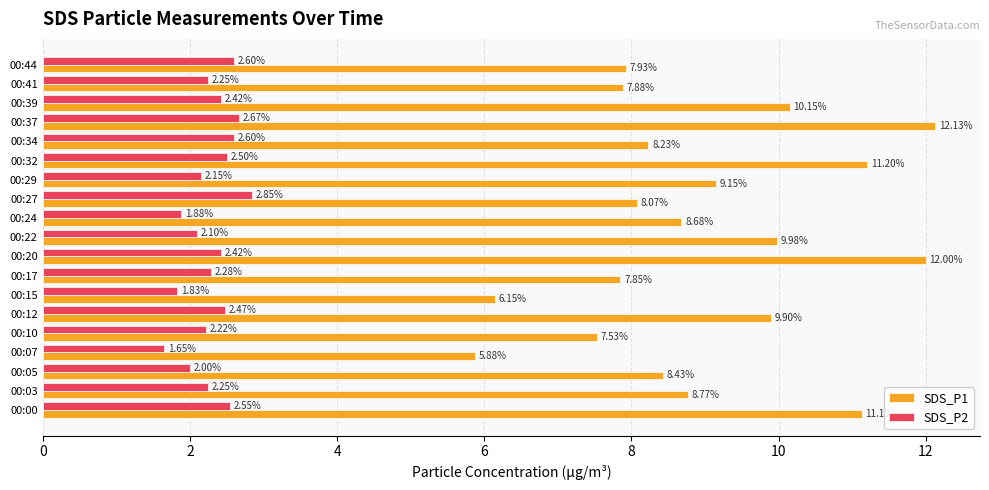

What is the spread (max minus min) of values at 00:00?

8.6